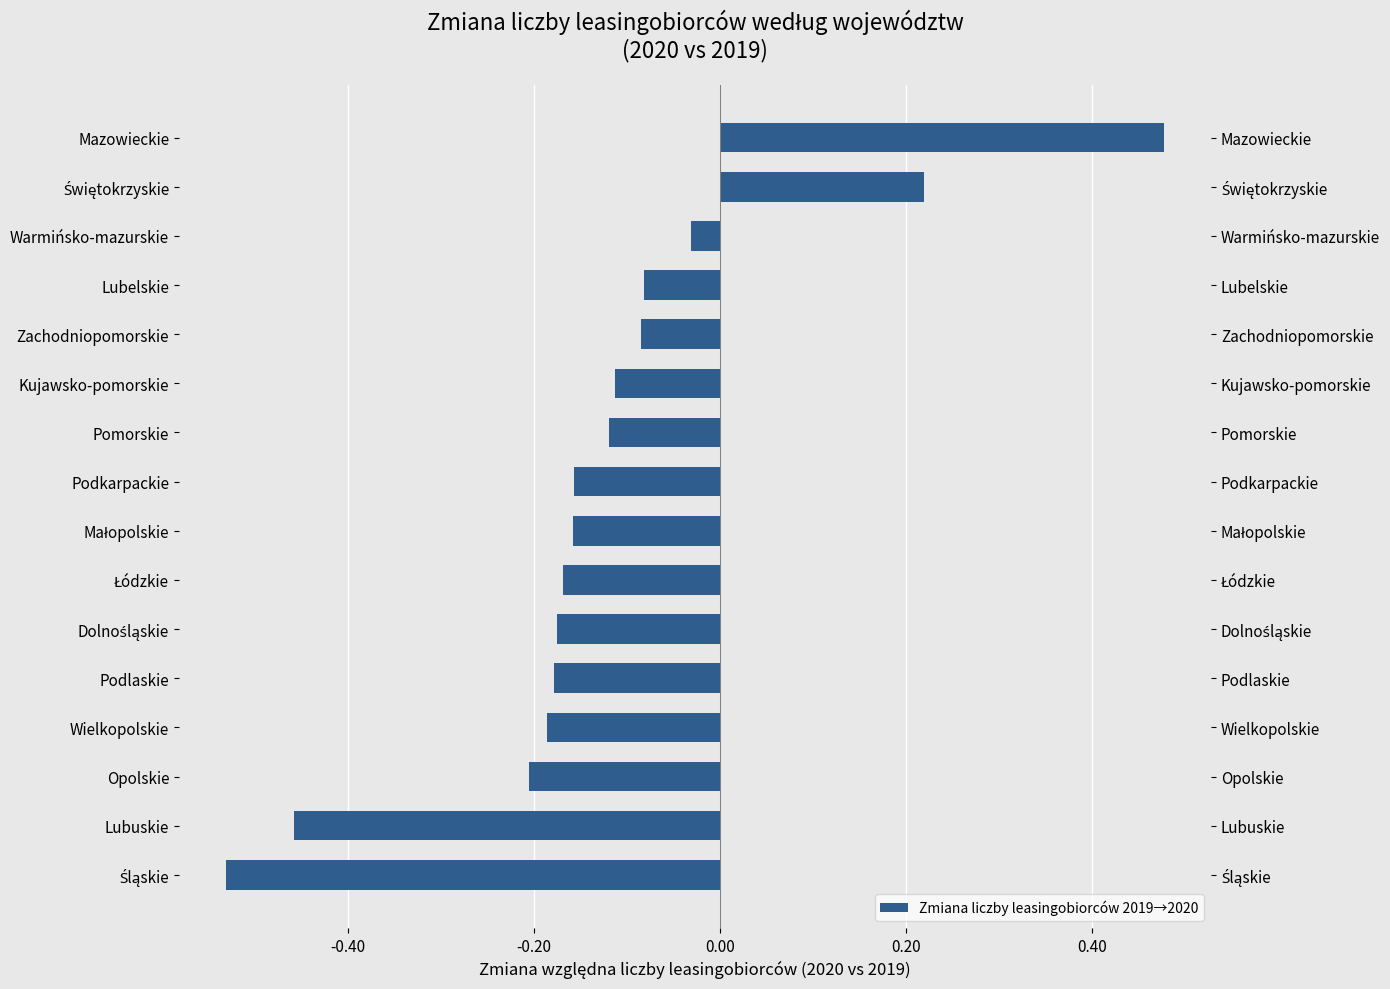

How many series are shown in this chart?

1